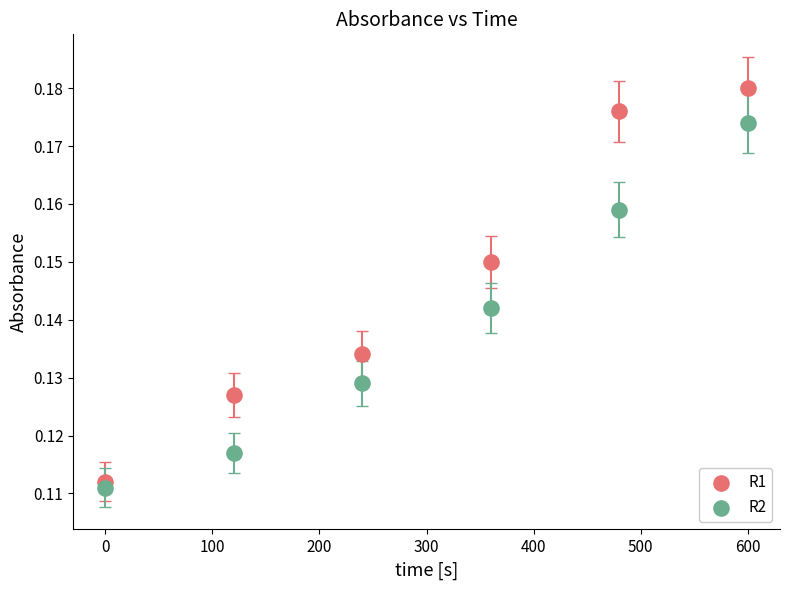

Across all data points, what is the average X value?

300.0